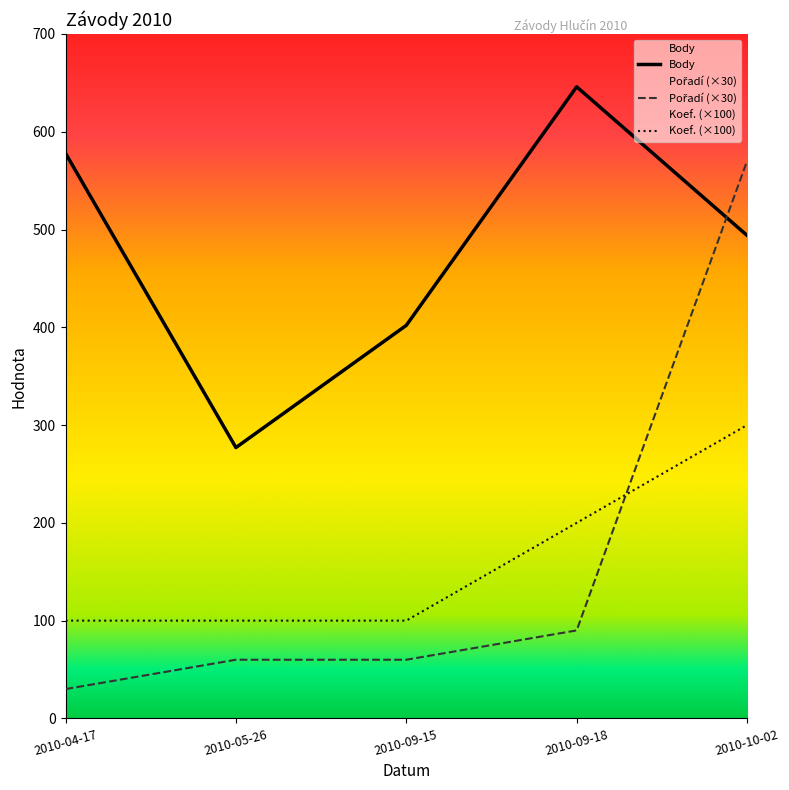

Which series has the largest total across all categories?

Body